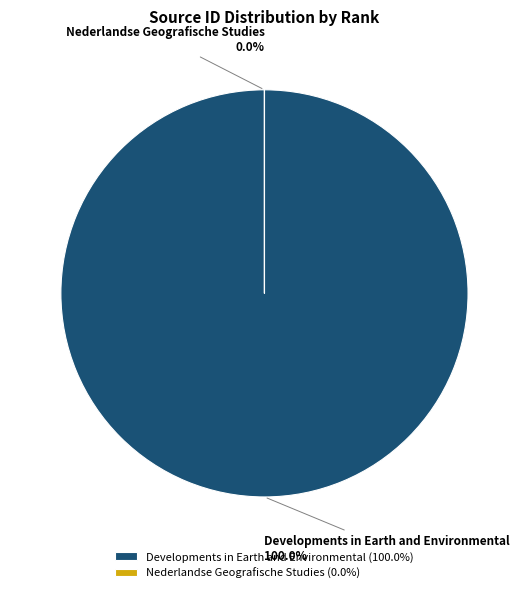

What is the majority slice?

Developments in Earth and Environmental